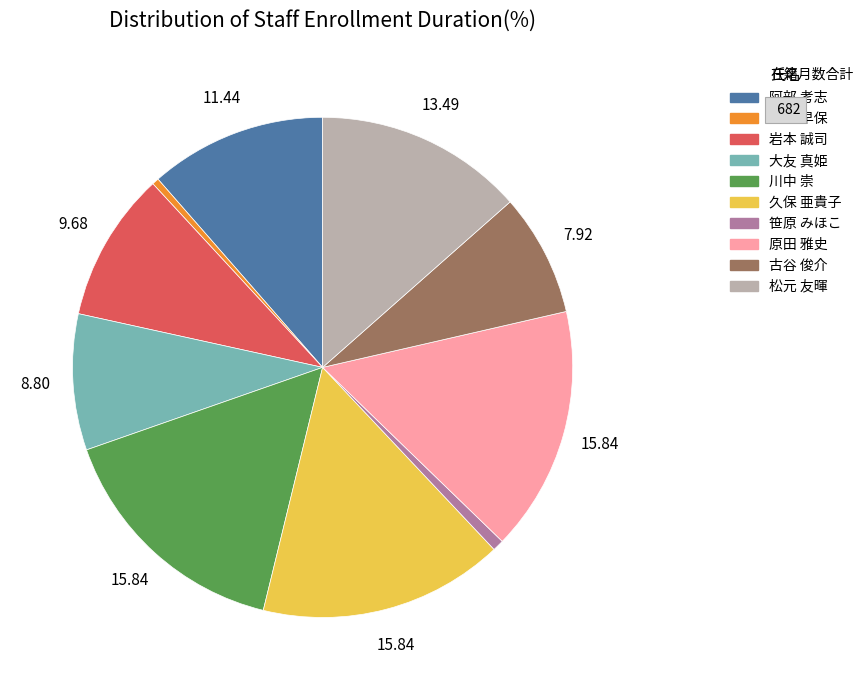

Does any single category account for the majority?

No